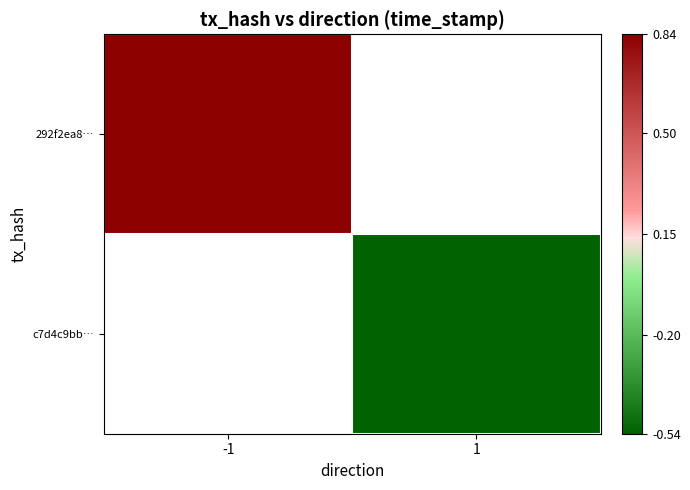

Is the value of 292f2ea8… at 1 greater than the value of c7d4c9bb… at 1?

No